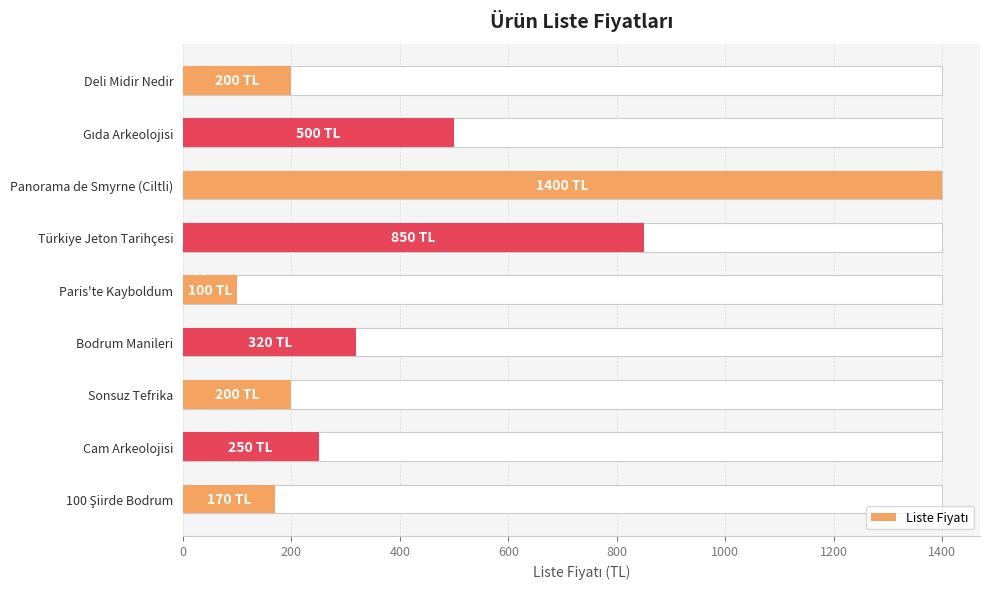

How many data points are less than 250?

4